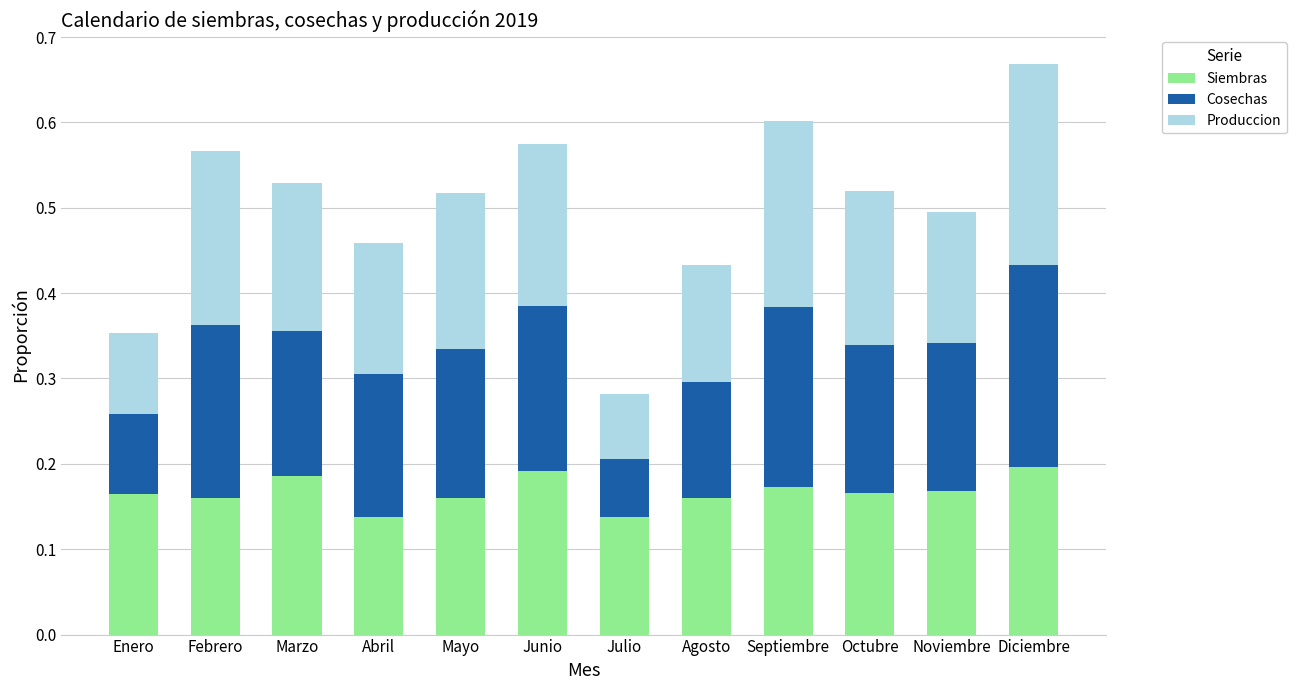

How many Siembras values are between 0 and 1?

12